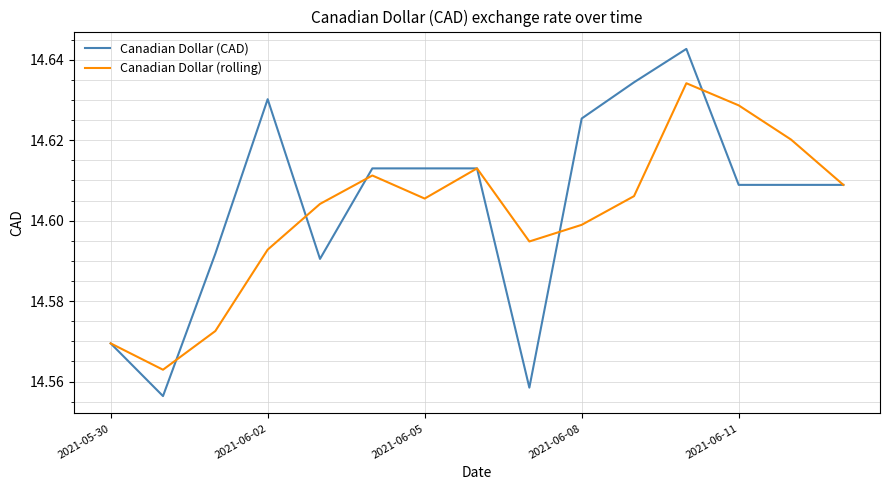

True or false: Canadian Dollar (rolling) and Canadian Dollar (CAD) intersect in this chart.

True